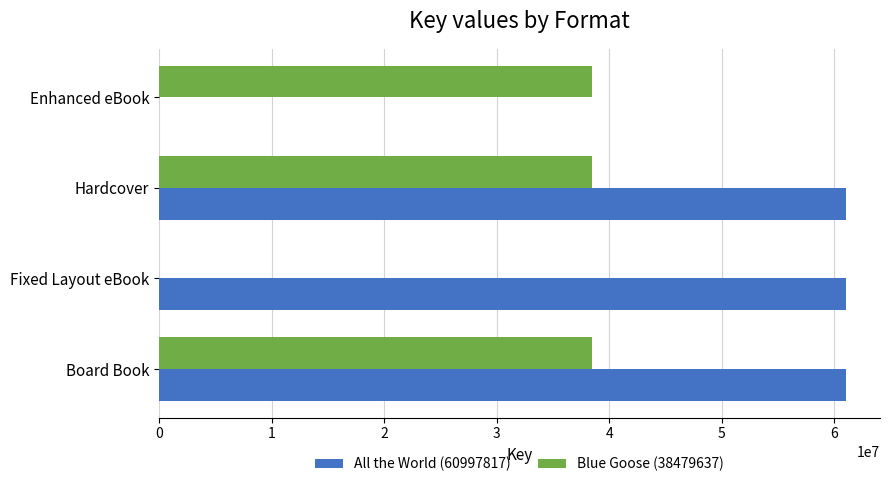

The All the World (60997817) series shows 19105099 at Board Book. True or false?

False